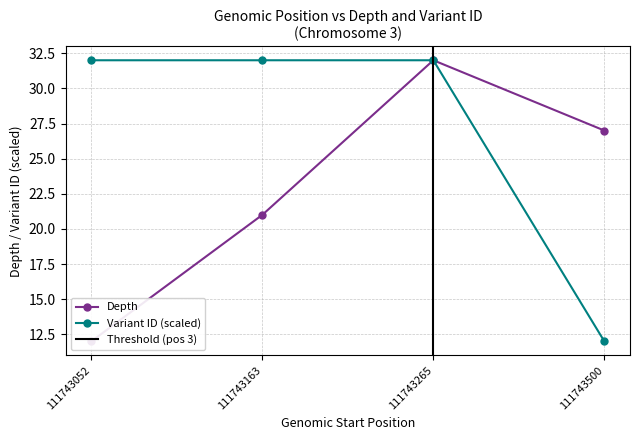

What is the sum of the depth values at 111743163 and 111743265?

53.0